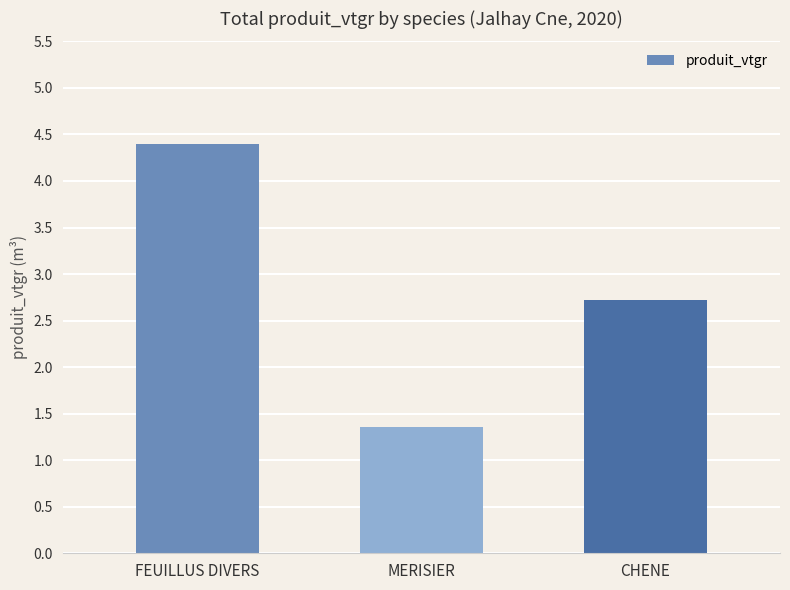

Which has a higher value, MERISIER or FEUILLUS DIVERS?

FEUILLUS DIVERS